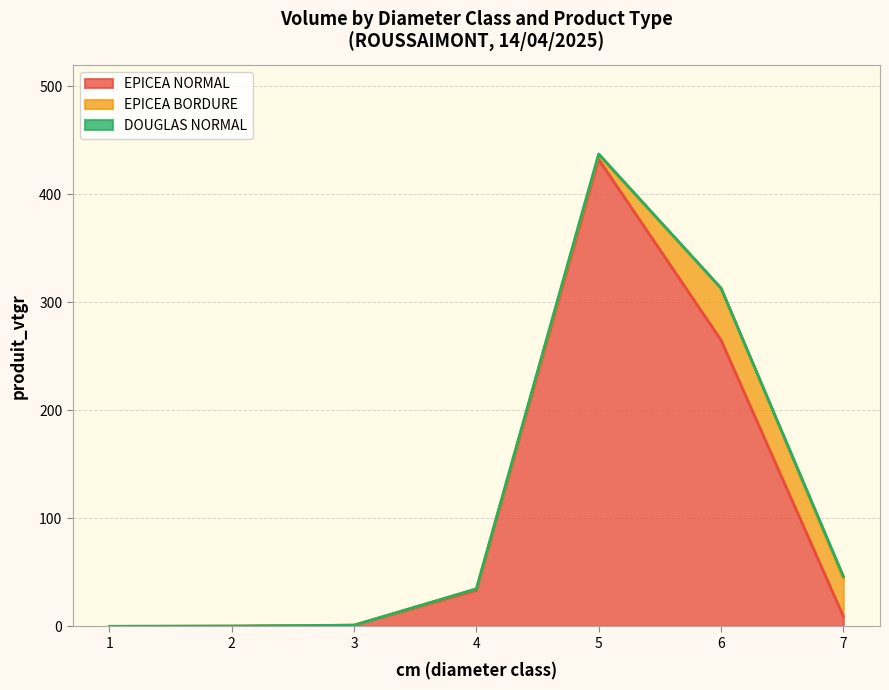

Is the value of EPICEA NORMAL at 1 greater than the value of EPICEA BORDURE at 6?

No